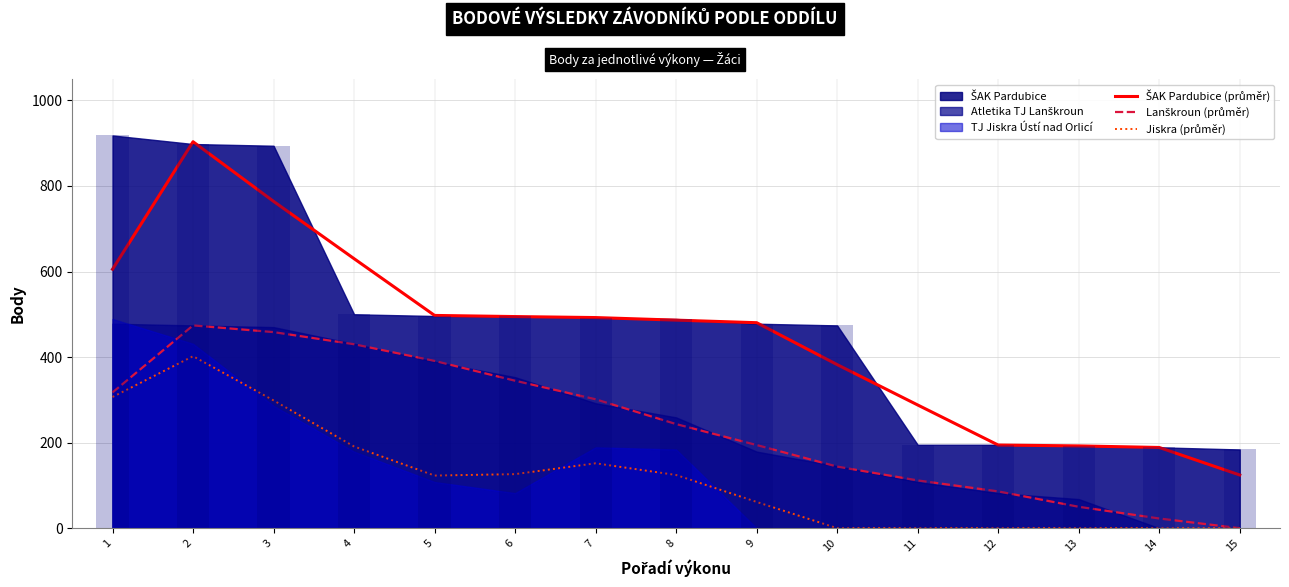

List the series in order of their overall mean, highest first.

ŠAK Pardubice (průměr), Lanškroun (průměr), Jiskra (průměr)